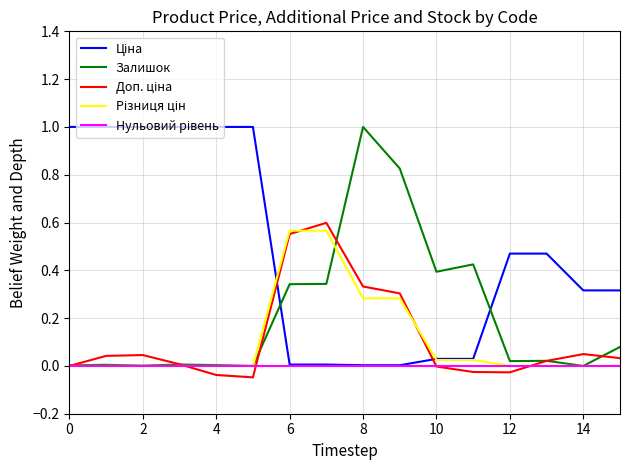

What is the maximum value shown in the chart?

1.0